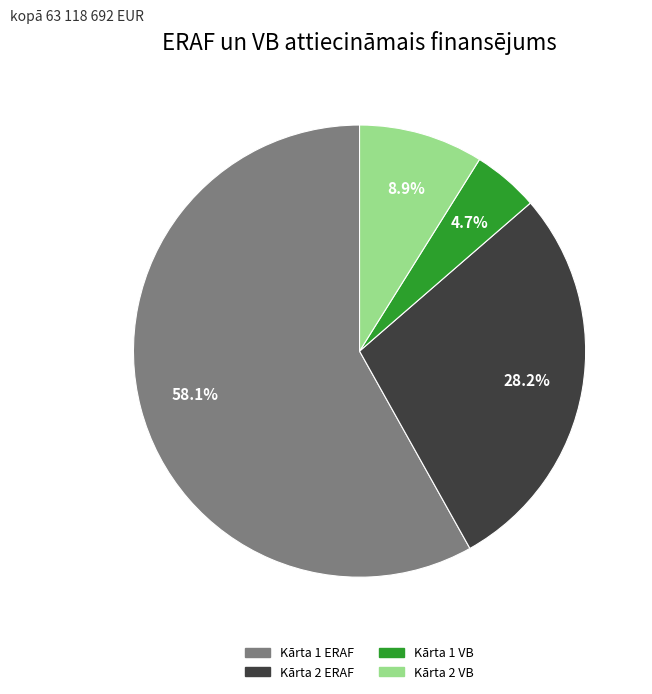

Is there any slice that represents more than half of the pie?

Yes